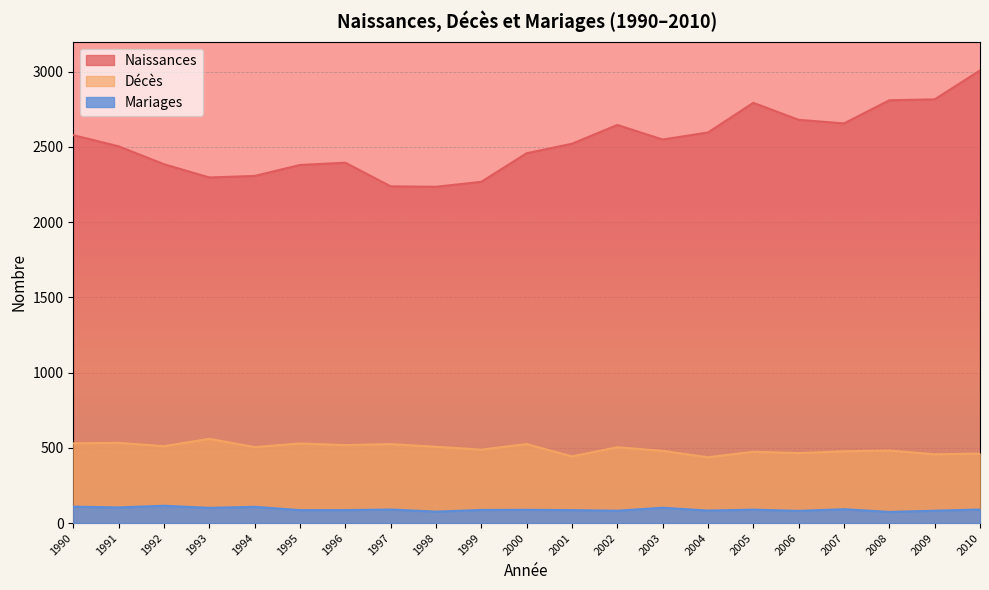

What is the value of the Naissances point at the 5th from the left?

2307